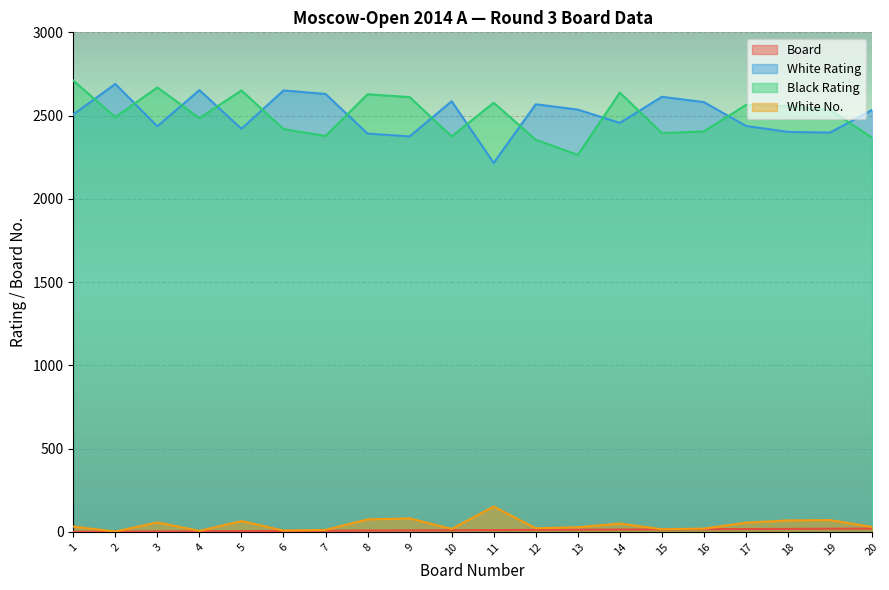

True or false: White No. has a value of 8 at 6.

True